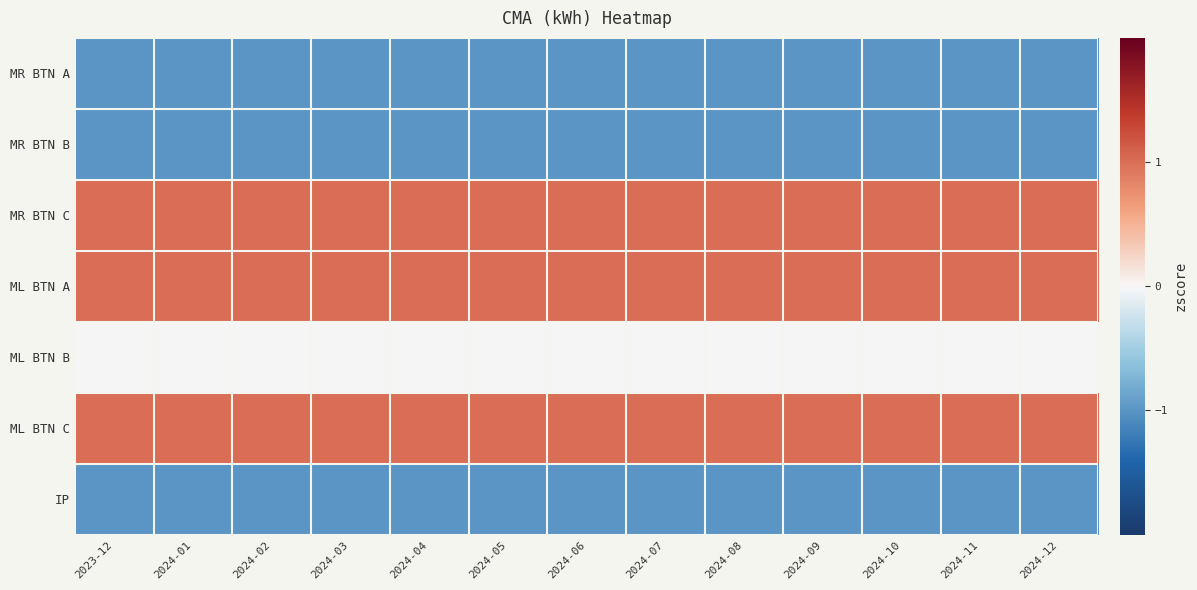

Reading right to left, what are all the values shown in this chart?

MR BTN A: 2024-12=-1	2024-11=-1	2024-10=-1	2024-09=-1	2024-08=-1	2024-07=-1	2024-06=-1	2024-05=-1	2024-04=-1	2024-03=-1	2024-02=-1	2024-01=-1	2023-12=-1
MR BTN B: 2024-12=-1	2024-11=-1	2024-10=-1	2024-09=-1	2024-08=-1	2024-07=-1	2024-06=-1	2024-05=-1	2024-04=-1	2024-03=-1	2024-02=-1	2024-01=-1	2023-12=-1
MR BTN C: 2024-12=1	2024-11=1	2024-10=1	2024-09=1	2024-08=1	2024-07=1	2024-06=1	2024-05=1	2024-04=1	2024-03=1	2024-02=1	2024-01=1	2023-12=1
ML BTN A: 2024-12=1	2024-11=1	2024-10=1	2024-09=1	2024-08=1	2024-07=1	2024-06=1	2024-05=1	2024-04=1	2024-03=1	2024-02=1	2024-01=1	2023-12=1
ML BTN B: 2024-12=0	2024-11=0	2024-10=0	2024-09=0	2024-08=0	2024-07=0	2024-06=0	2024-05=0	2024-04=0	2024-03=0	2024-02=0	2024-01=0	2023-12=0
ML BTN C: 2024-12=1	2024-11=1	2024-10=1	2024-09=1	2024-08=1	2024-07=1	2024-06=1	2024-05=1	2024-04=1	2024-03=1	2024-02=1	2024-01=1	2023-12=1
IP: 2024-12=-1	2024-11=-1	2024-10=-1	2024-09=-1	2024-08=-1	2024-07=-1	2024-06=-1	2024-05=-1	2024-04=-1	2024-03=-1	2024-02=-1	2024-01=-1	2023-12=-1